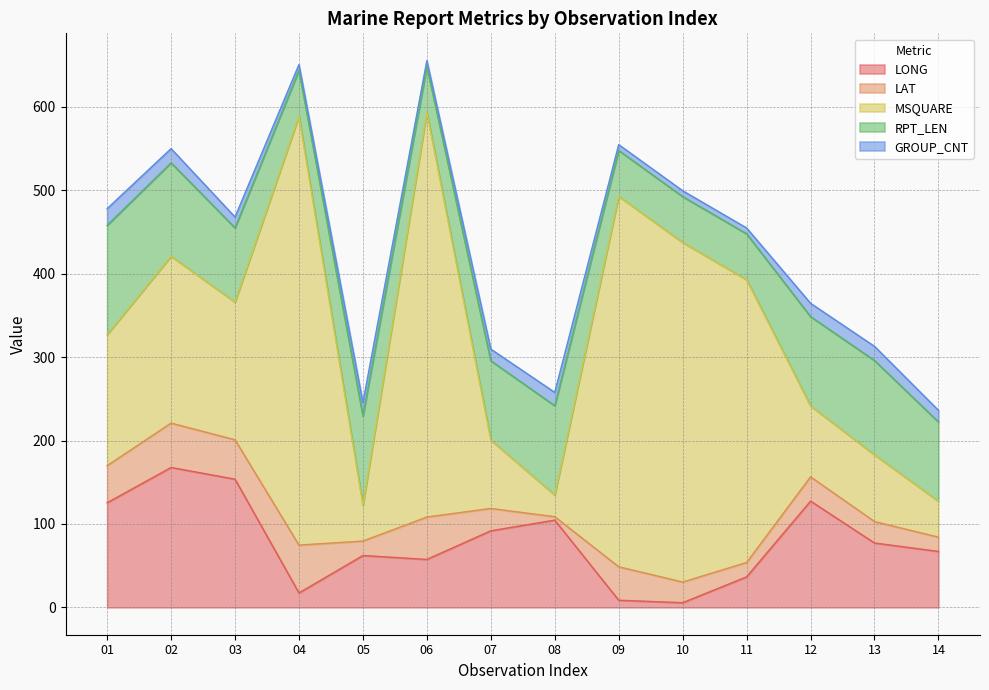

Which series has the widest spread of values?

MSQUARE